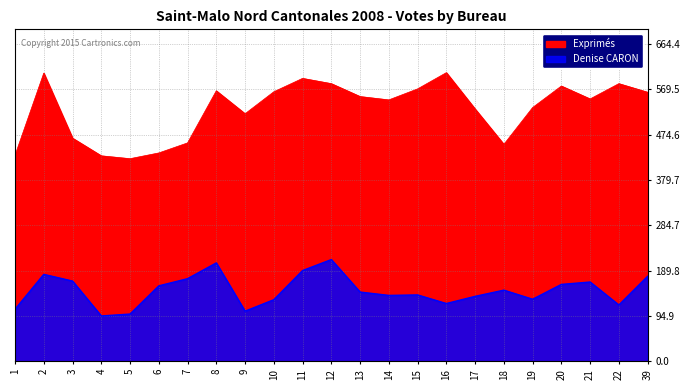

True or false: Exprimés and Denise CARON intersect in this chart.

False